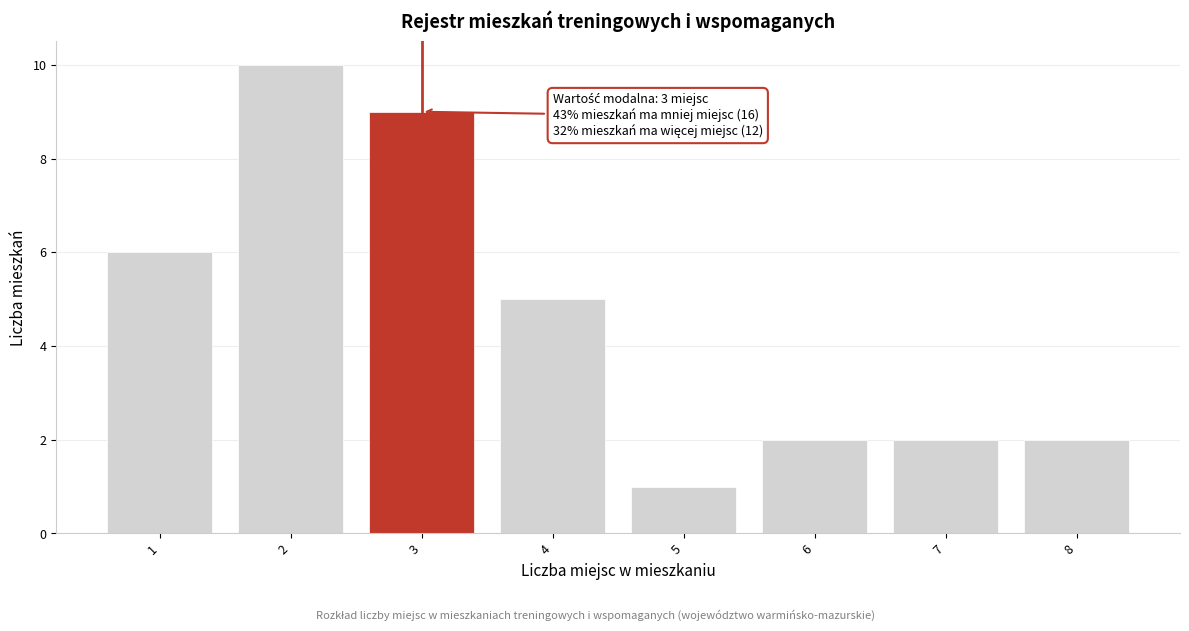

Which range on the x-axis has the tallest bar?

1.5 to 2.5